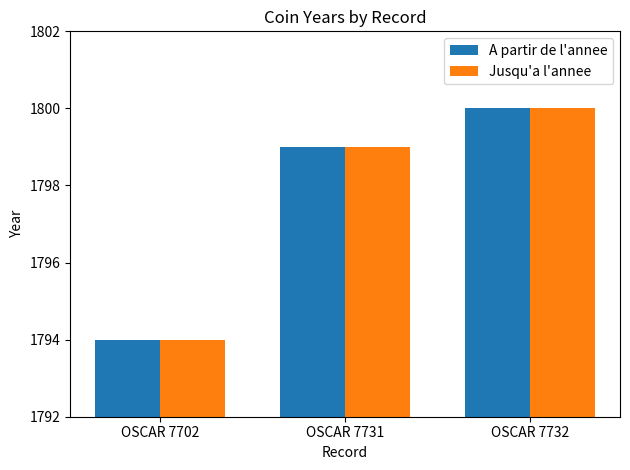

Reading left to right, transcribe all the data shown in this chart.

A partir de l'annee: OSCAR 7702=1794	OSCAR 7731=1799	OSCAR 7732=1800
Jusqu'a l'annee: OSCAR 7702=1794	OSCAR 7731=1799	OSCAR 7732=1800